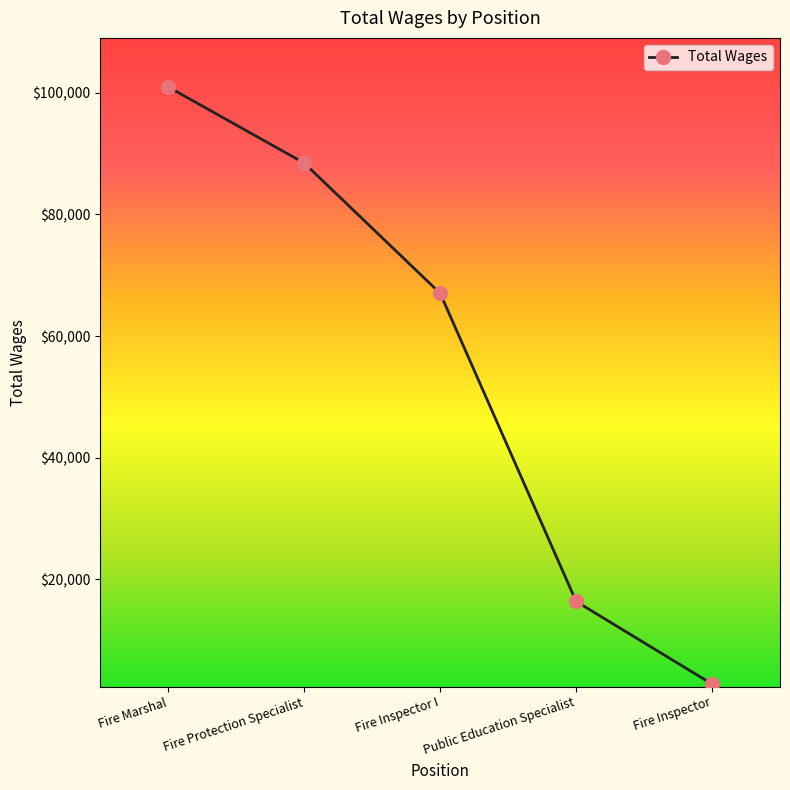

Does the chart display data point markers on the line(s)?

Yes